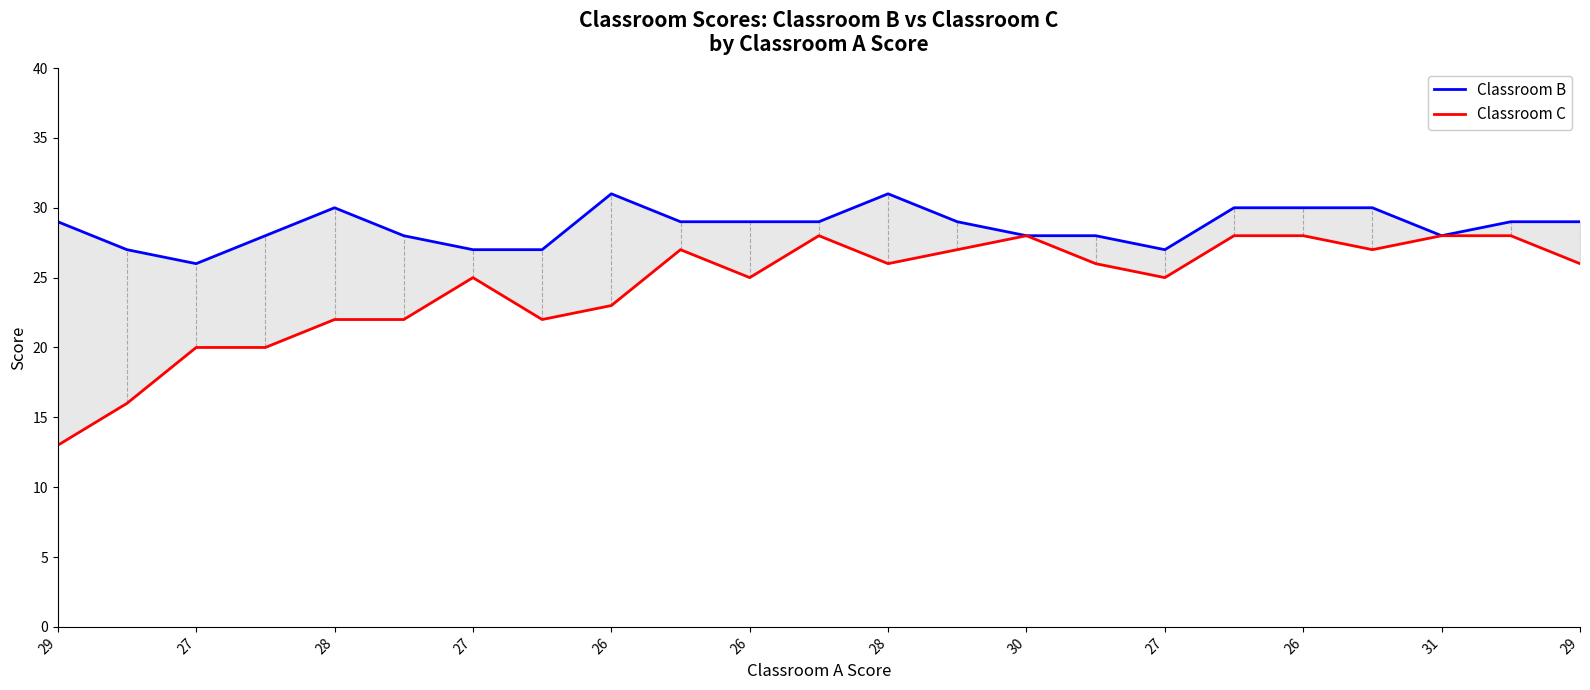

What is the label of the 6th point from the right?

17